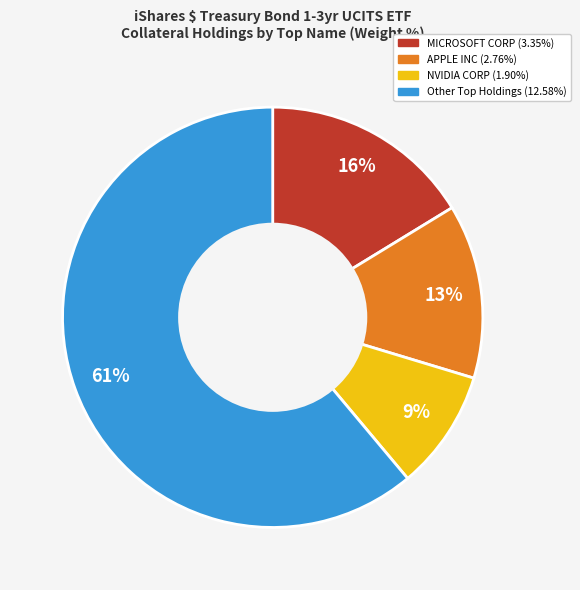

Does any single category account for the majority?

Yes